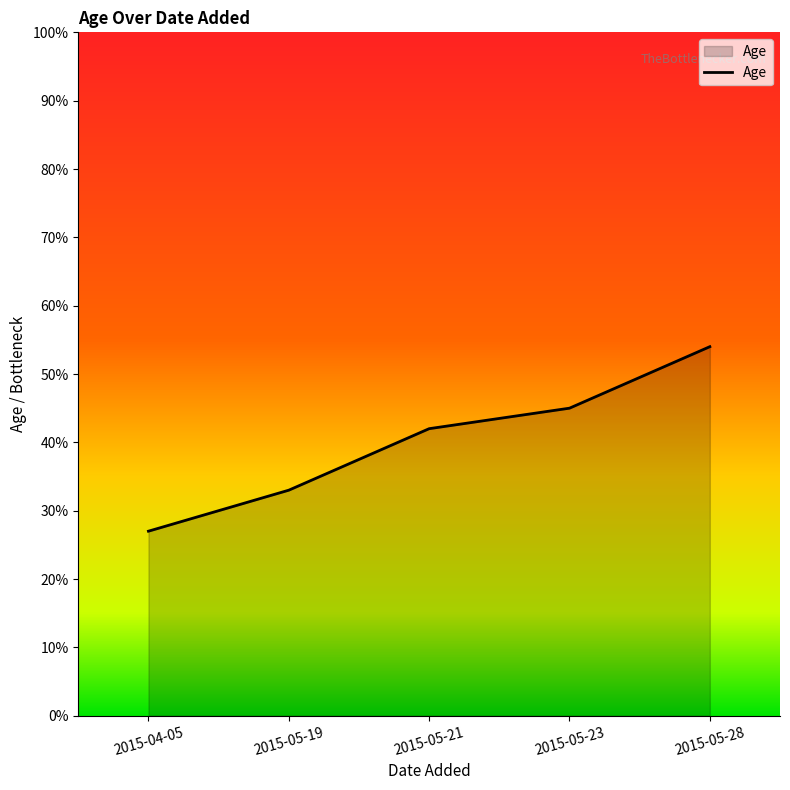

Reading left to right, list all the values displayed in this chart.

2015-04-05=27	2015-05-19=33	2015-05-21=42	2015-05-23=45	2015-05-28=54